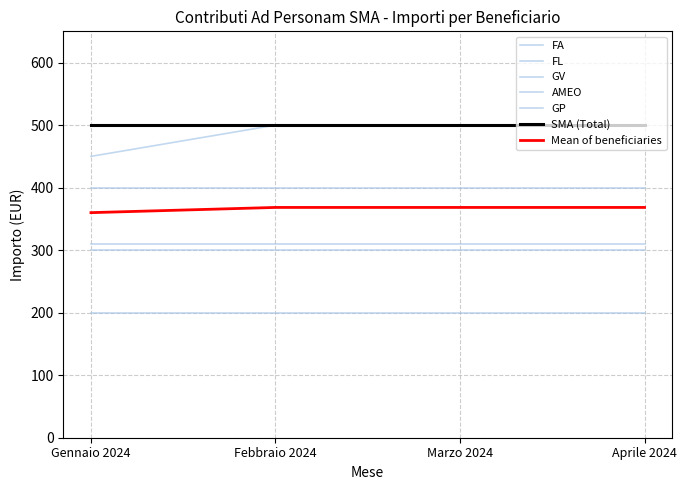

The FL series shows 310 at Aprile 2024. True or false?

True